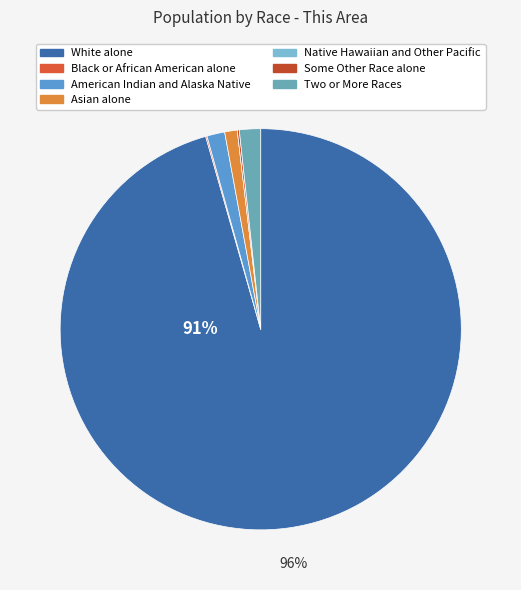

Do Native Hawaiian and Other Pacific and Two or More Races together represent more than half of the pie?

No